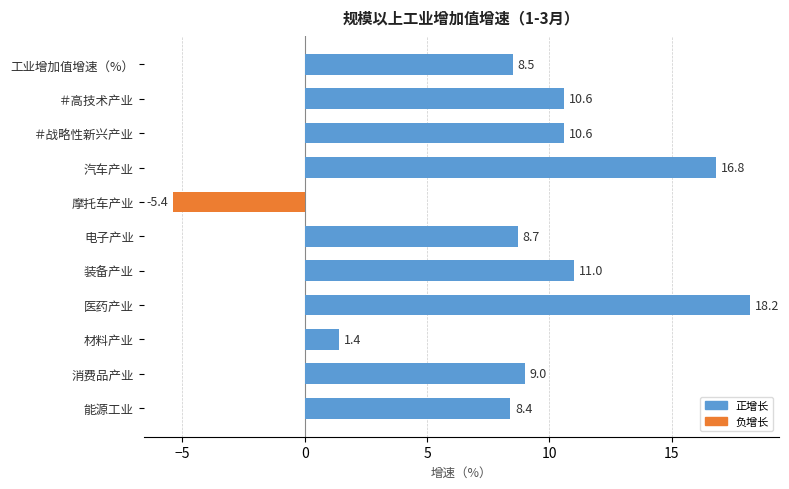

What is the difference between the values at 医药产业 and 工业增加值增速（%）?

9.7